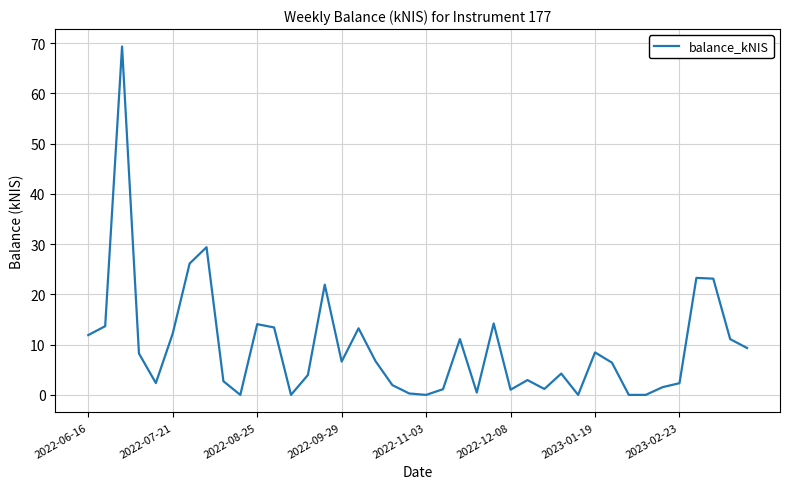

How many values are below 6?

19